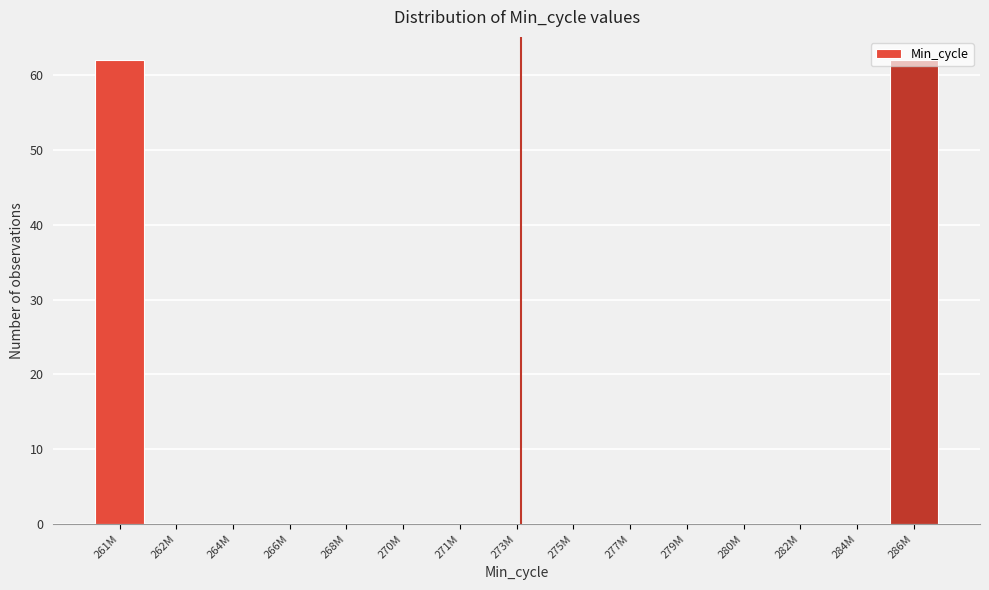

The value at 280M is 0. True or false?

True